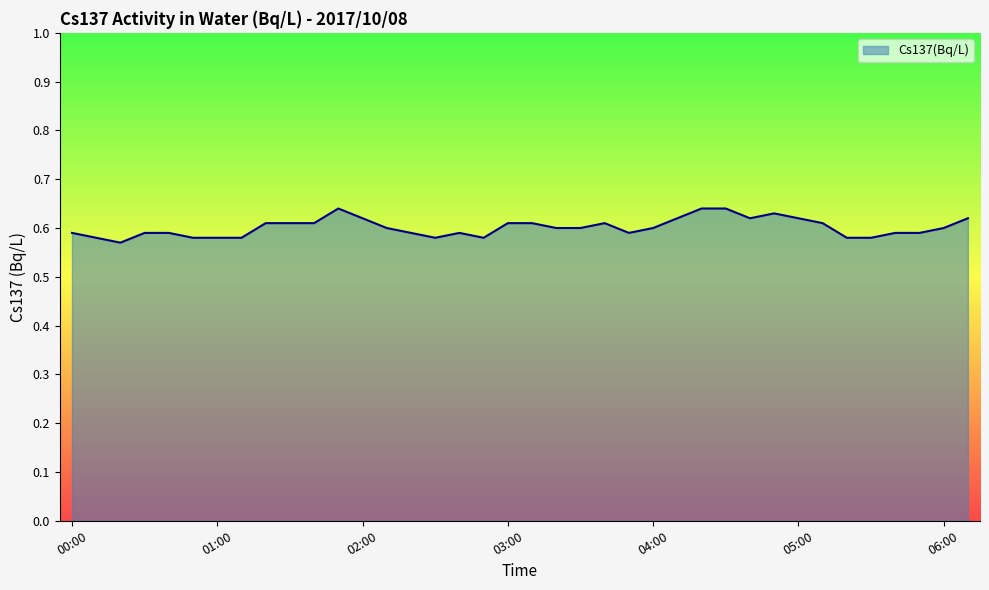

Reading left to right, transcribe all the data shown in this chart.

0.6	0.6	0.6	0.6	0.6	0.6	0.6	0.6	0.6	0.6	0.6	0.6	0.6	0.6	0.6	0.6	0.6	0.6	0.6	0.6	0.6	0.6	0.6	0.6	0.6	0.6	0.6	0.6	0.6	0.6	0.6	0.6	0.6	0.6	0.6	0.6	0.6	0.6